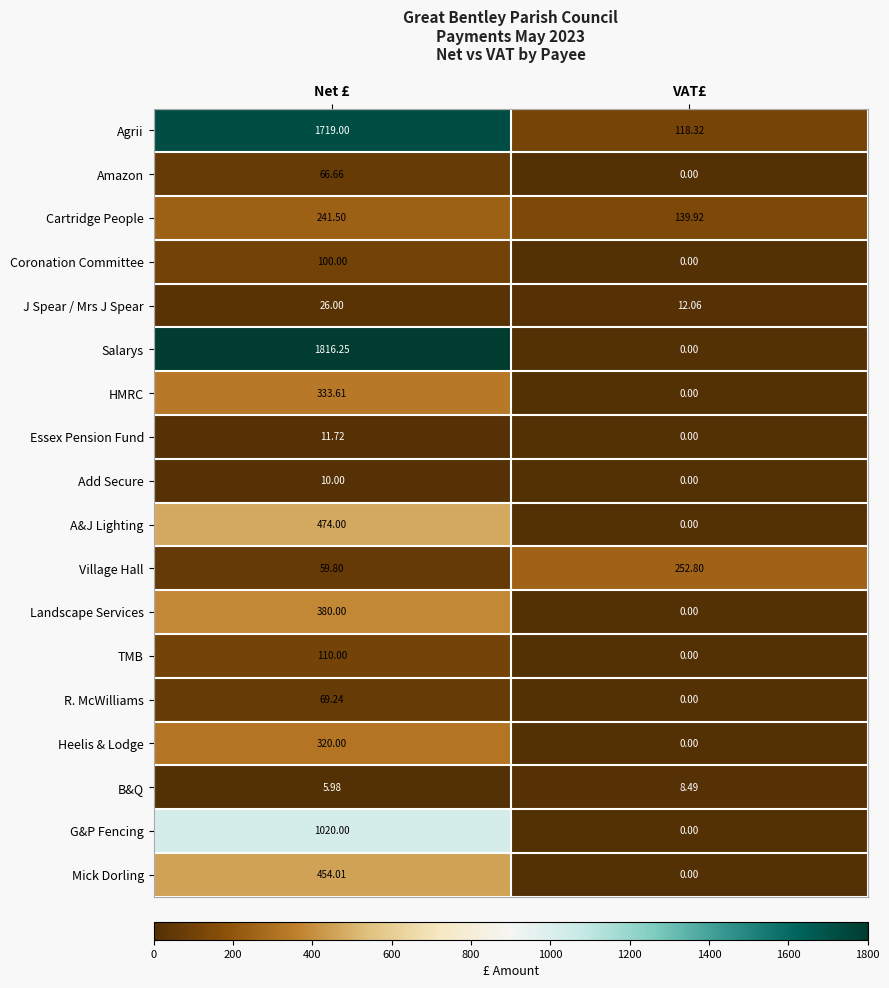

Which series has the widest spread of values?

Salarys